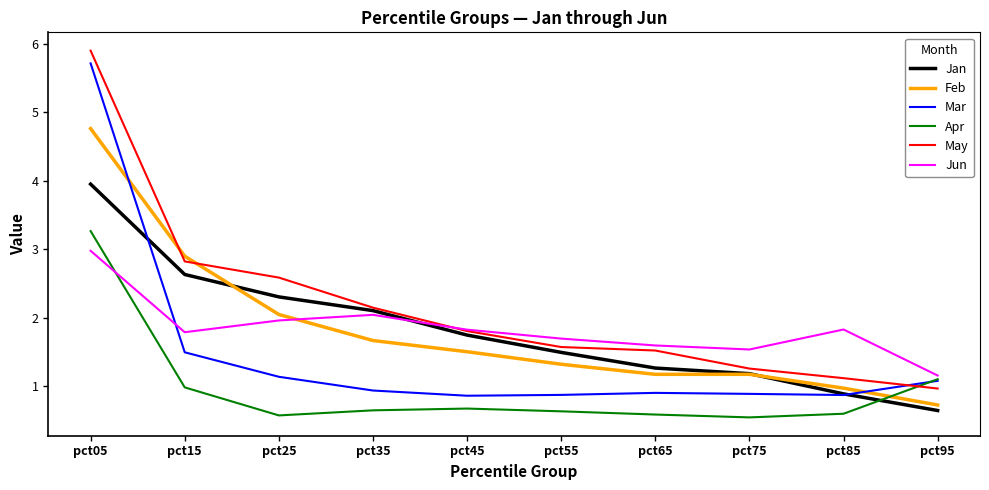

What is the total value across all series at pct65?

7.0